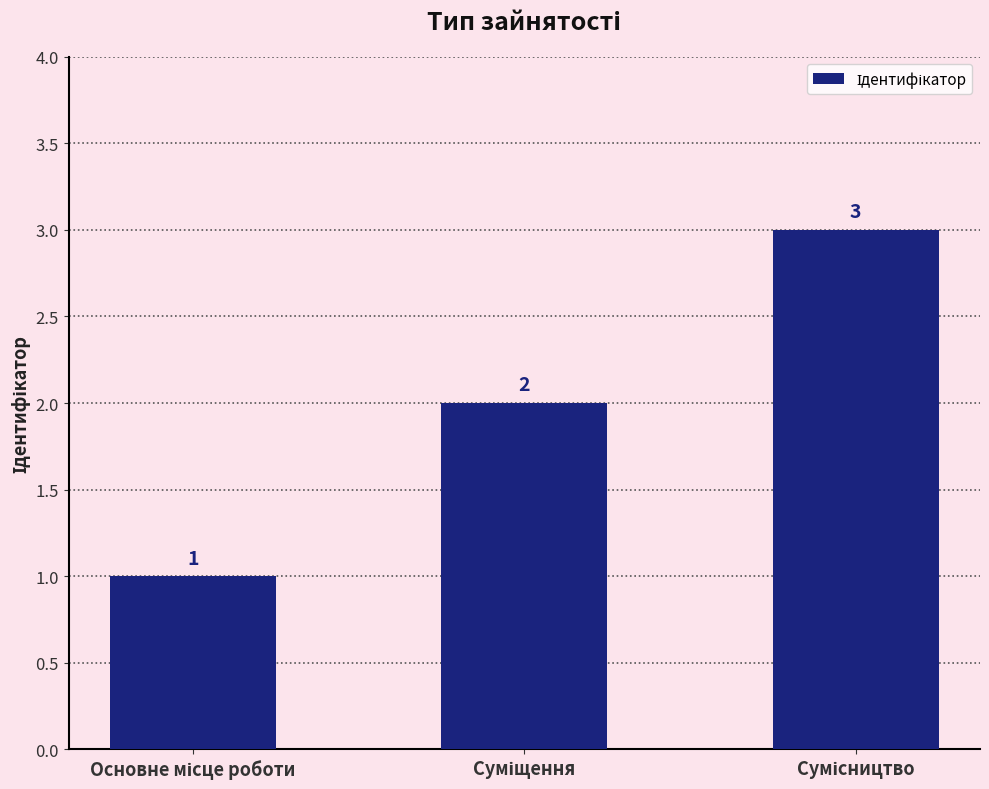

What is the greatest value displayed?

3